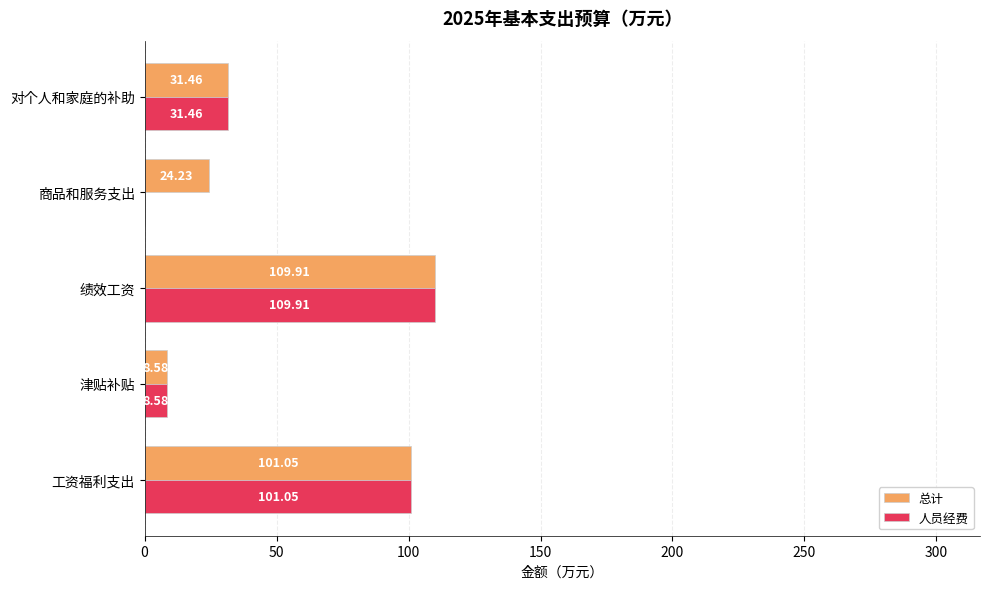

Which category has the highest value in the 总计 series?

绩效工资